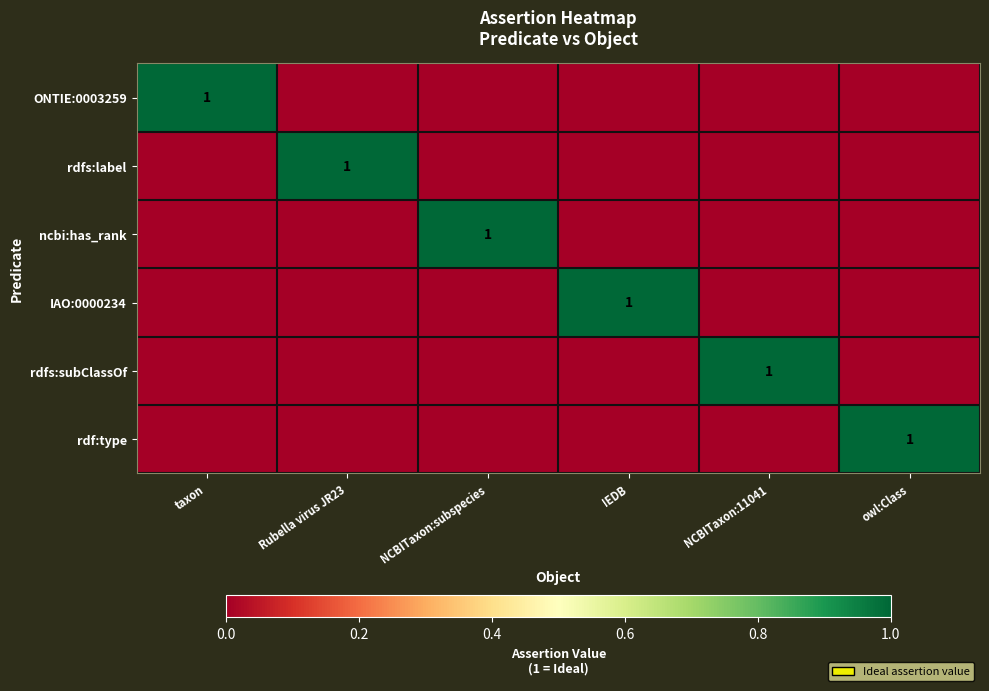

Between taxon and NCBITaxon:11041, which is larger?

taxon